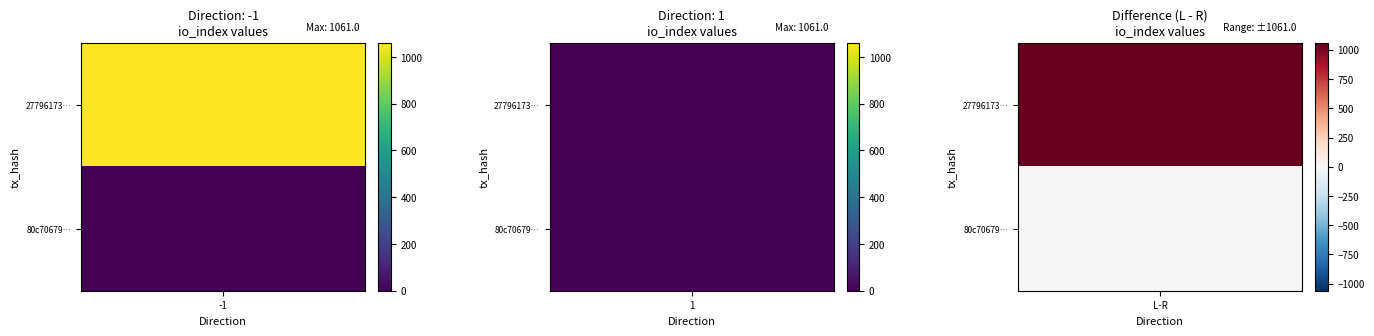

List the series in order of their overall mean, highest first.

2779617347a1f6c768ac23bb7e2f0e7a05d51ba, 80c706794fee9e15b200a3176b3eb81eb8f9c2b